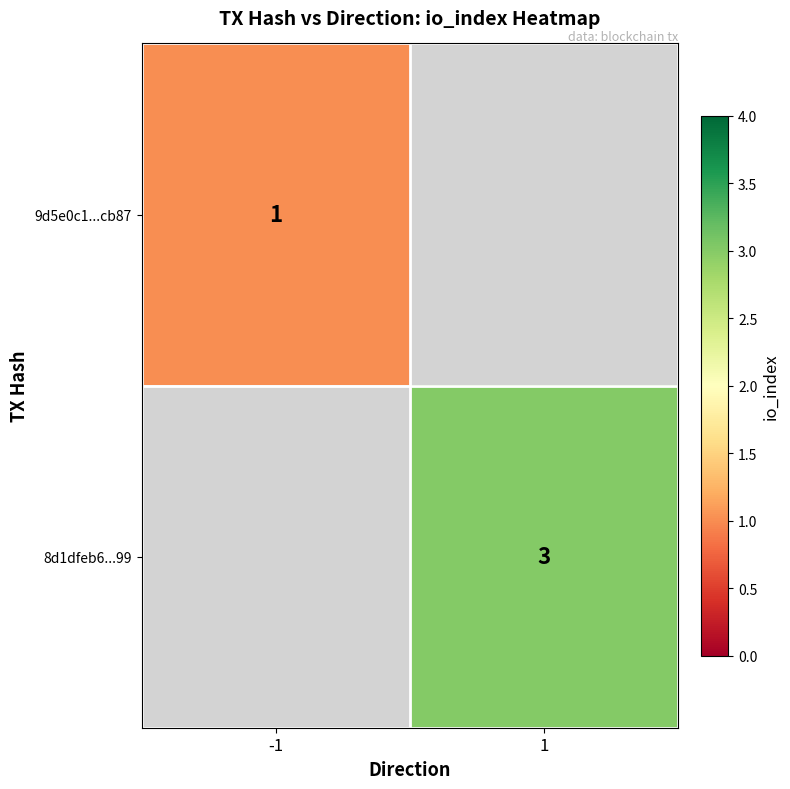

Is the value of 8d1dfeb6...99 at 1 greater than the value of 9d5e0c1...cb87 at -1?

Yes